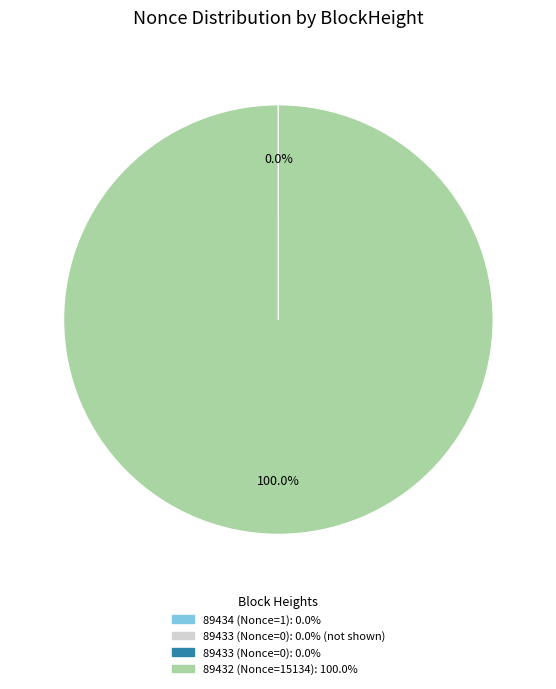

Does any single category account for the majority?

Yes